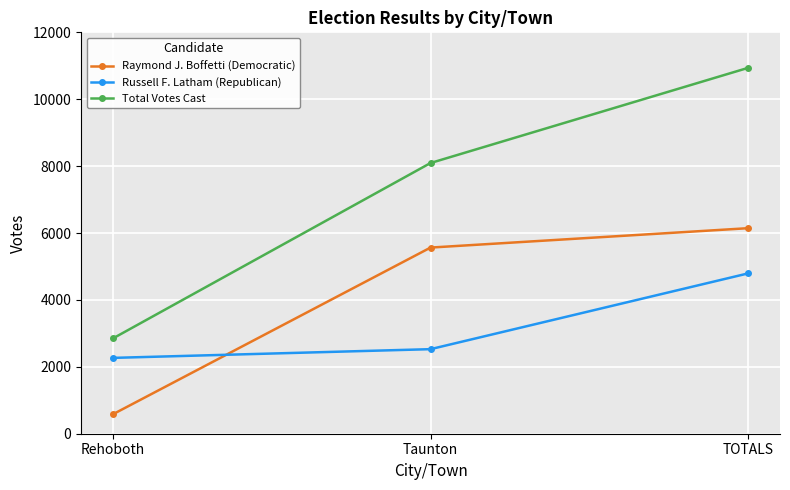

What is the lowest value of the Russell F. Latham (Republican) series?

2267